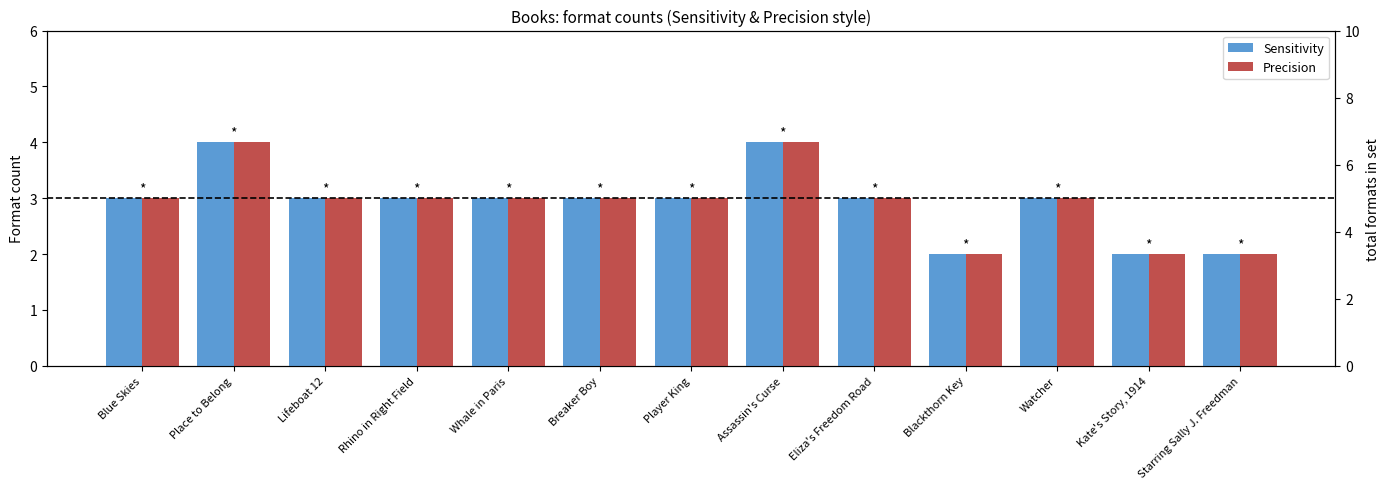

Which category has the lowest value in the Sensitivity series?

Blackthorn Key